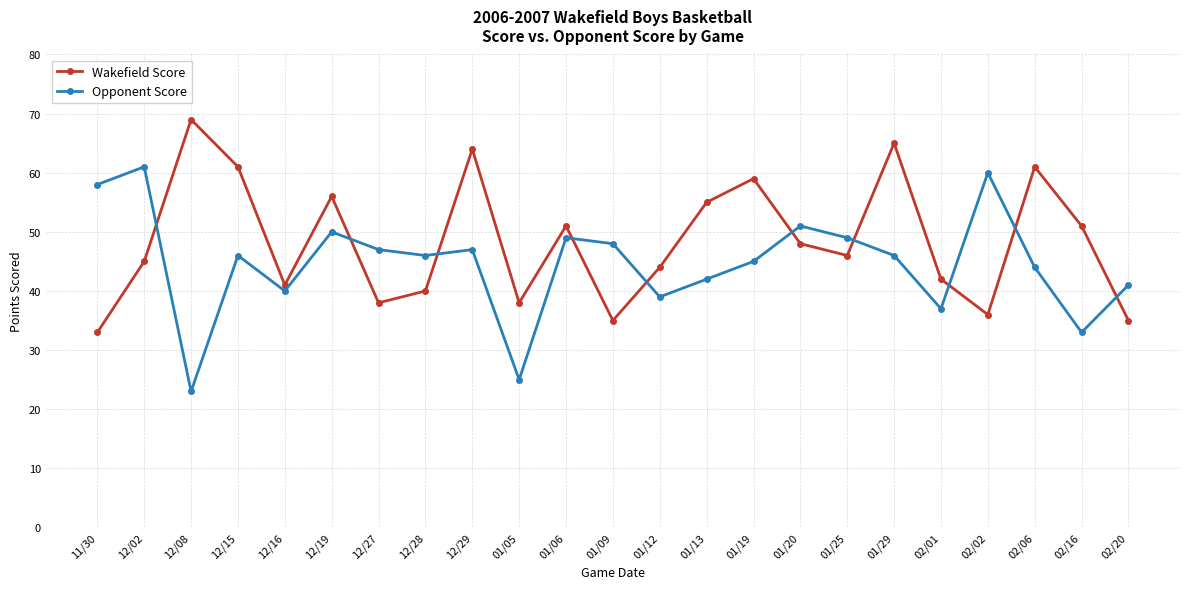

What are all the series names shown in the legend?

Wakefield Score, Opponent Score